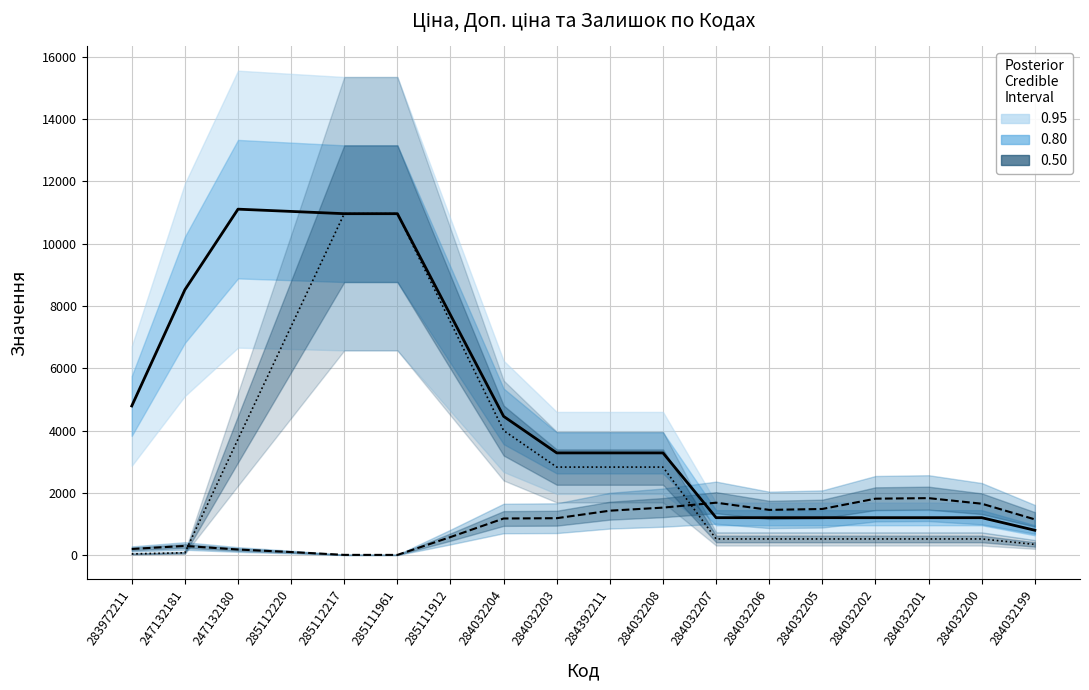

Where is Доп. ціна (median) nearest to the value 5958?

283972211